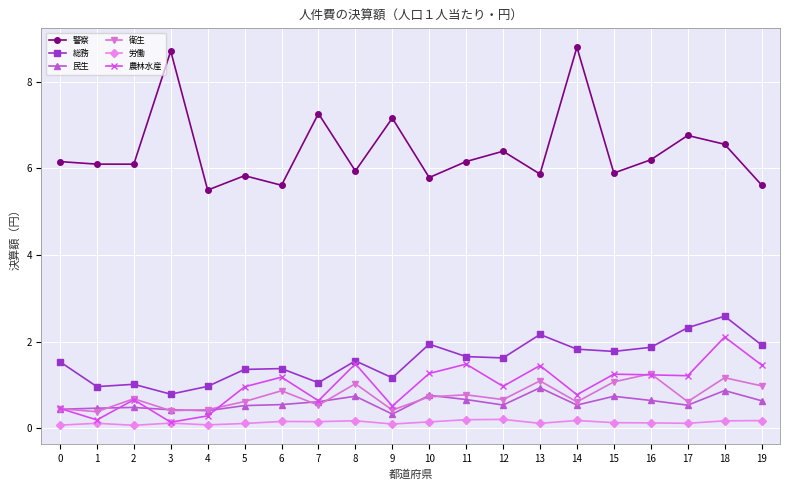

What is the minimum value for 警察?

5.5